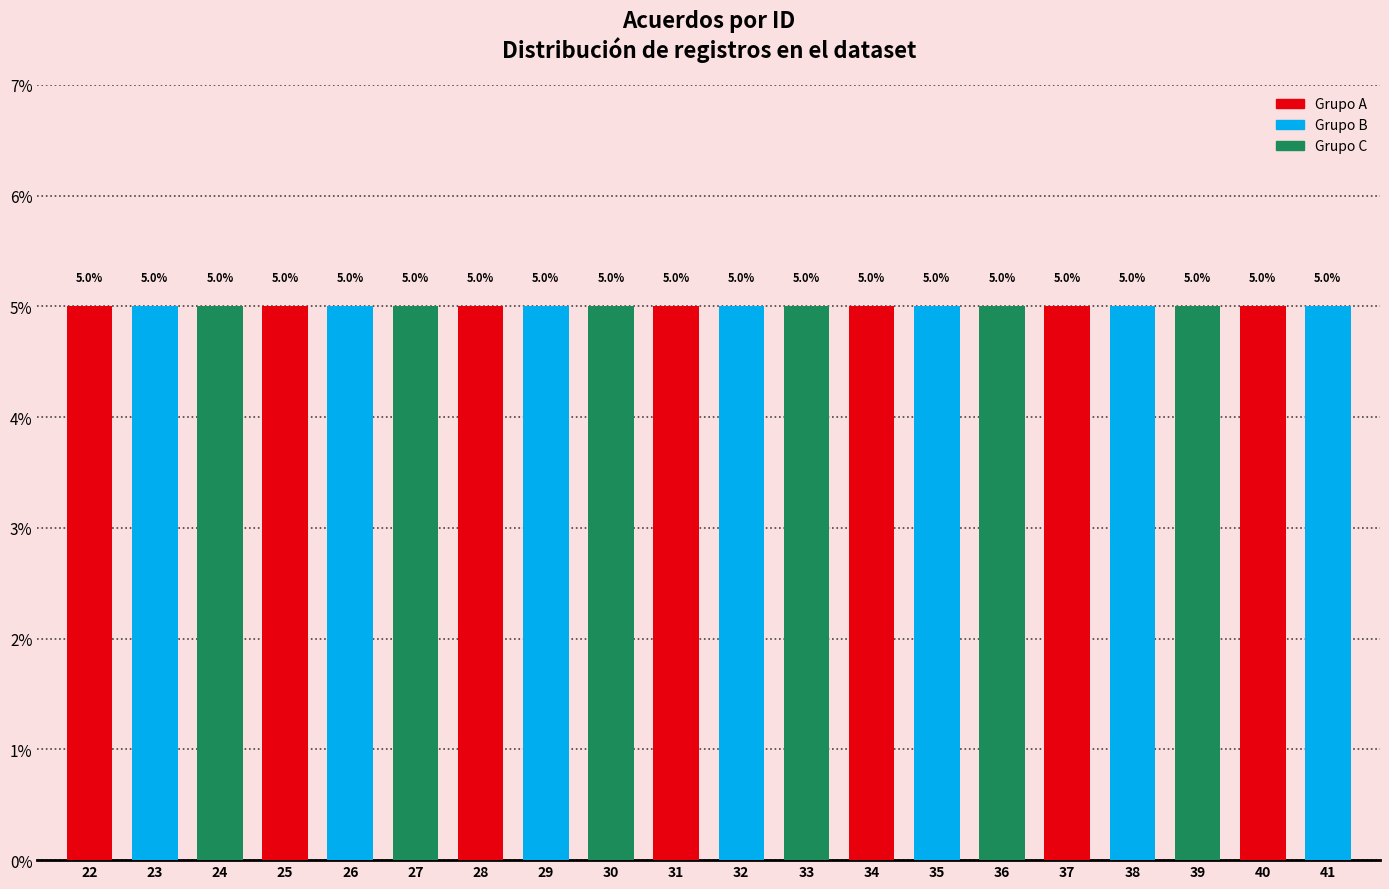

Does the chart contain any negative values?

No